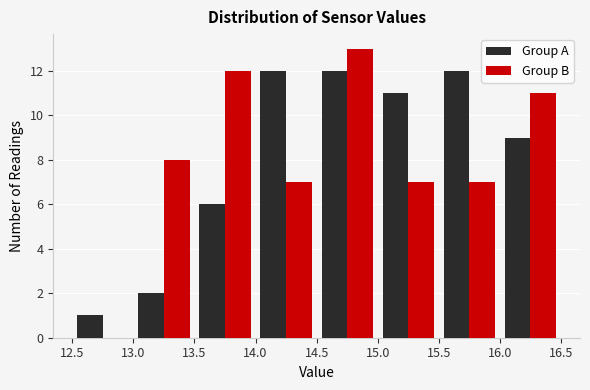

In the Group B series, which range on the x-axis has the tallest bar?

14.5 to 15.0